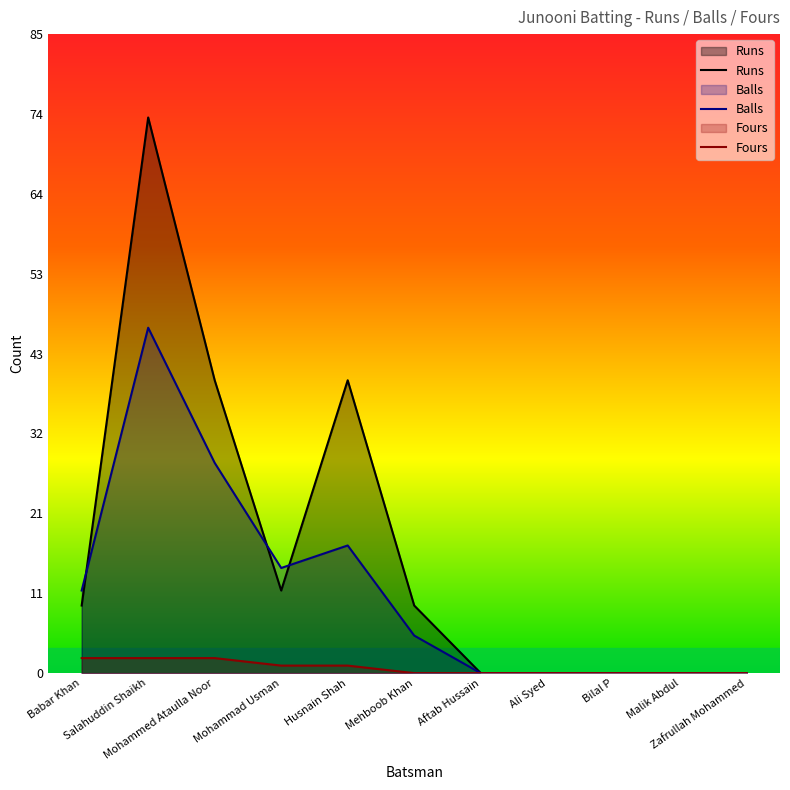

Rank the categories by Runs value from highest to lowest.

Salahuddin Shaikh, Mohammed Ataulla Noor, Husnain Shah, Mohammad Usman, Babar Khan, Mehboob Khan, Aftab Hussain, Ali Syed, Bilal P, Malik Abdul, Zafrullah Mohammed